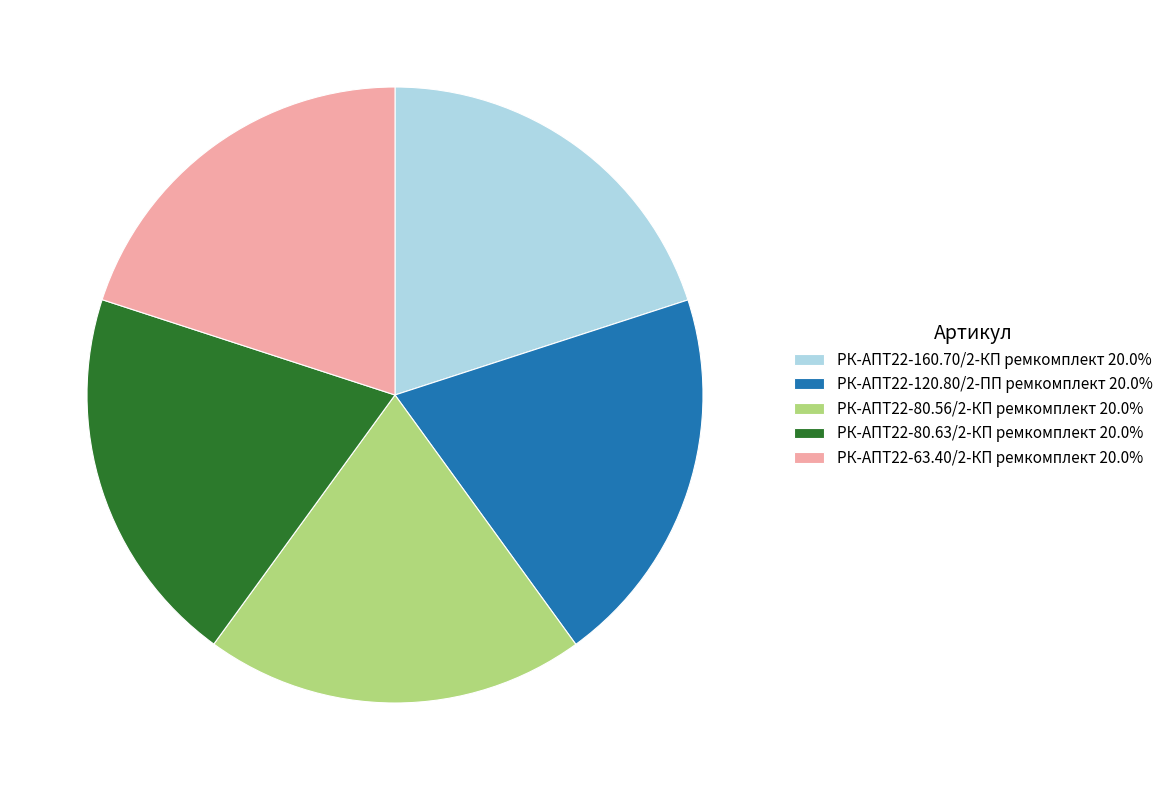

Count the number of slices in the pie.

5